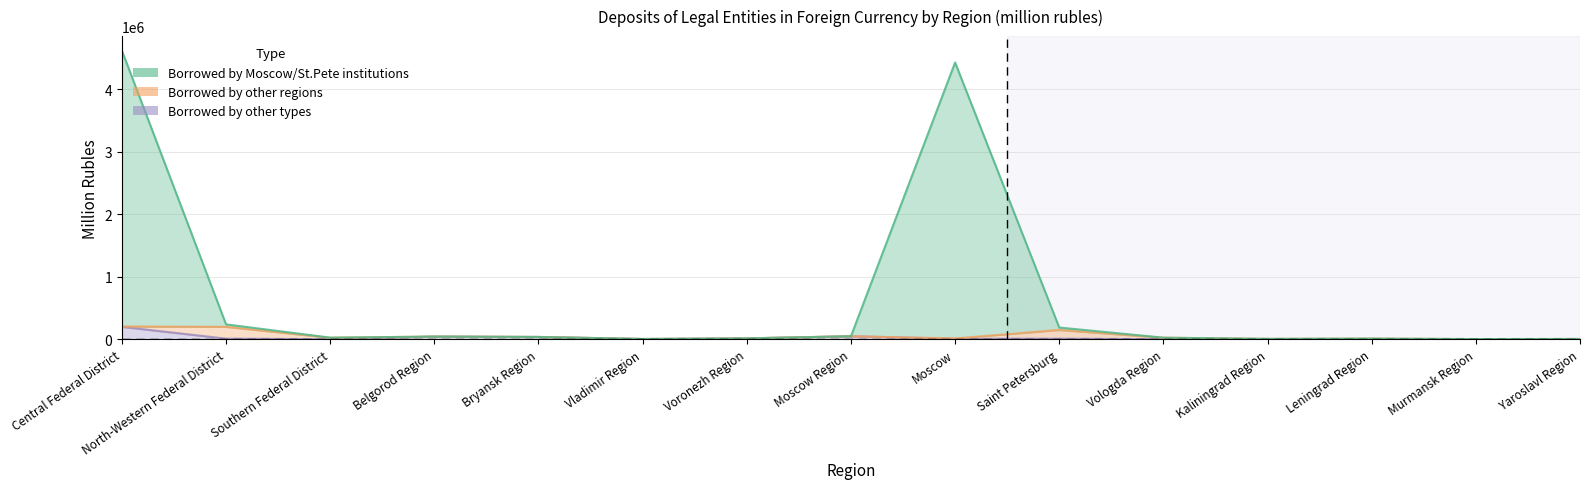

How many values in Borrowed by credit institutions (other types) are above zero?

14